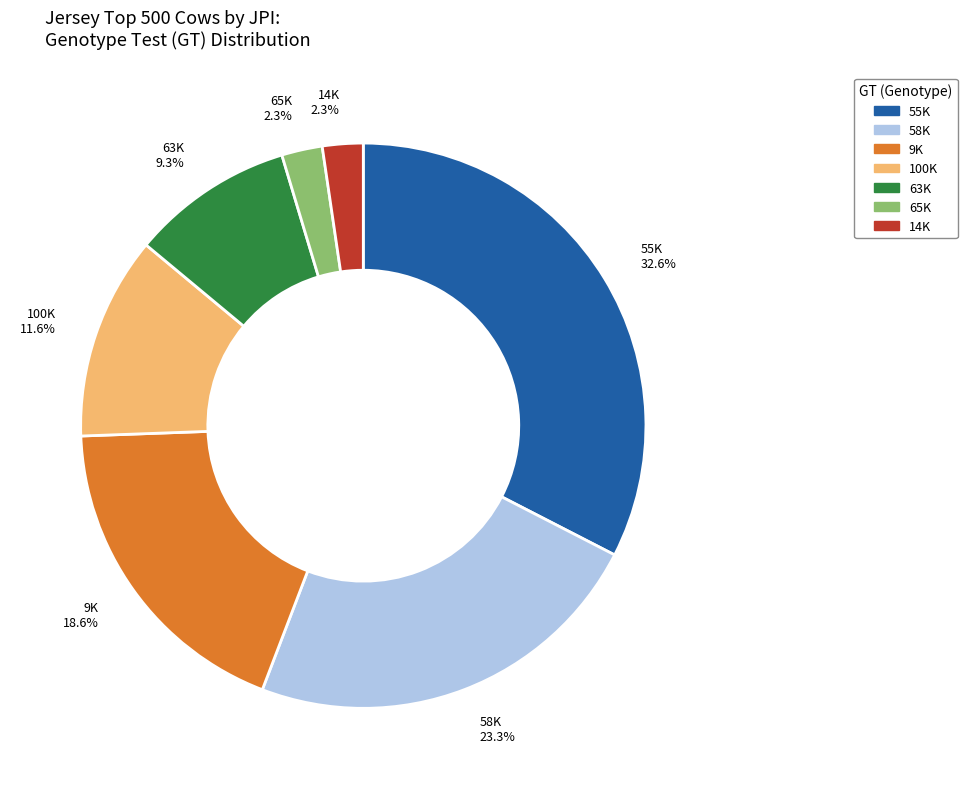

True or false: 58K accounts for 23% of the total.

True